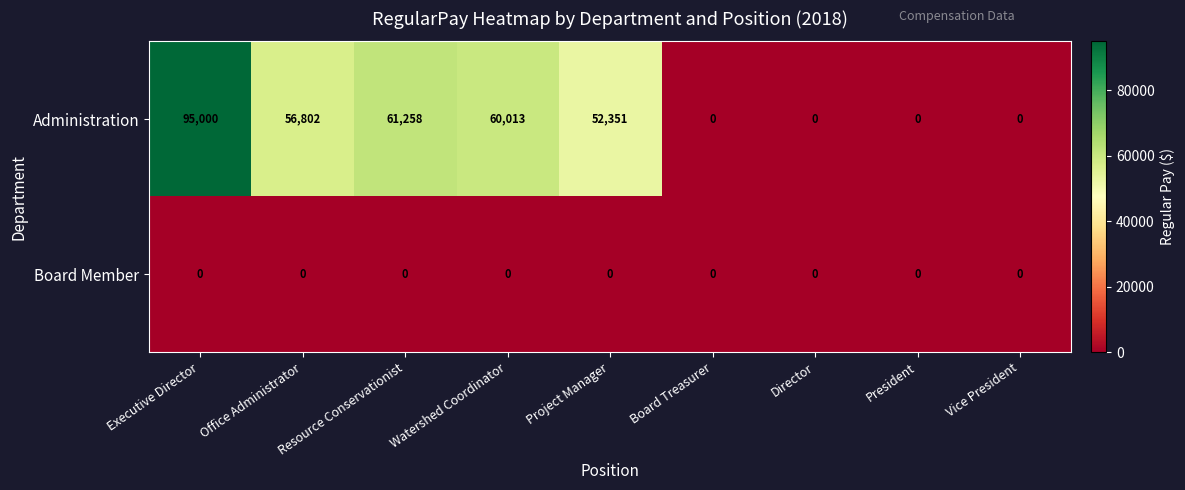

At which label is Administration closest to 47500?

Project Manager